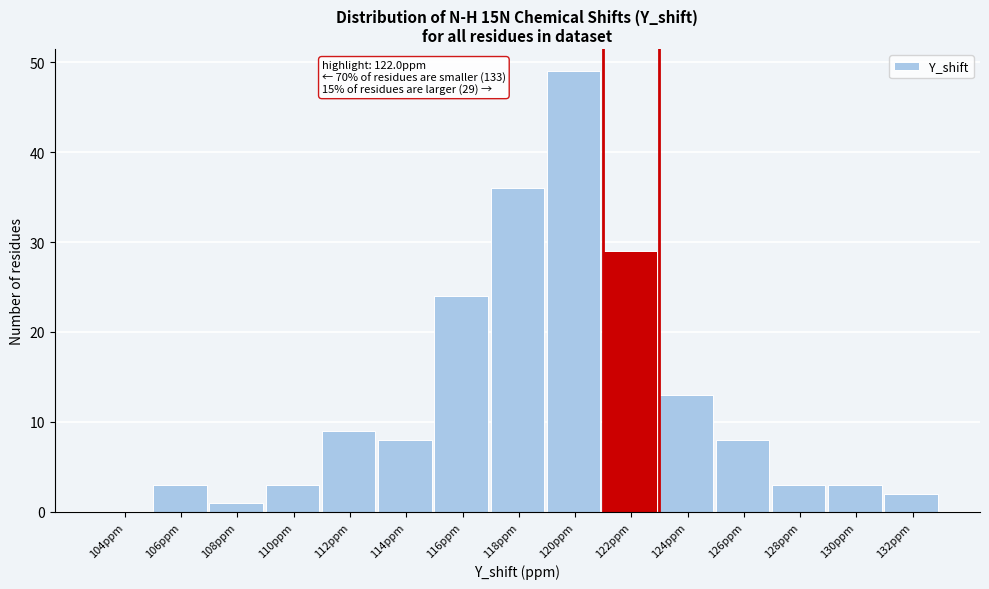

Reading left to right, transcribe all the data shown in this chart.

104ppm=0	106ppm=3	108ppm=1	110ppm=3	112ppm=9	114ppm=8	116ppm=24	118ppm=36	120ppm=49	122ppm=29	124ppm=13	126ppm=8	128ppm=3	130ppm=3	132ppm=2